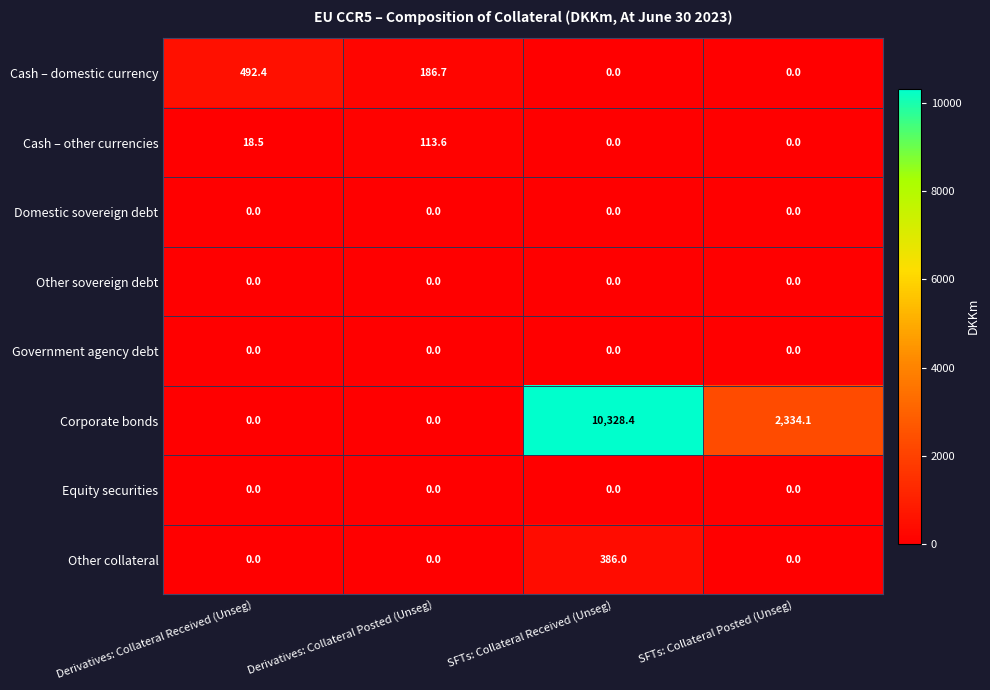

What is the total value across all series at Derivatives: Collateral Posted (Unseg)?

300.3